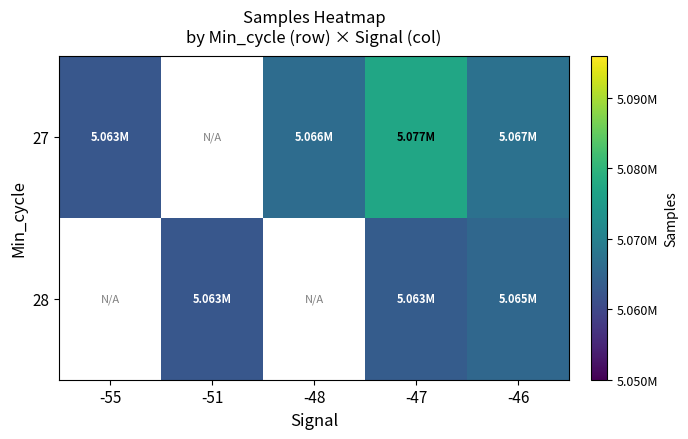

Which series has the widest spread of values?

27